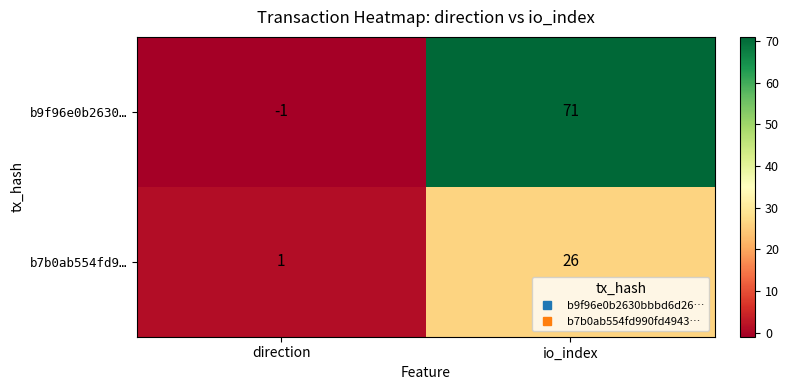

Which series has the largest range (max minus min)?

b9f96e0b2630…